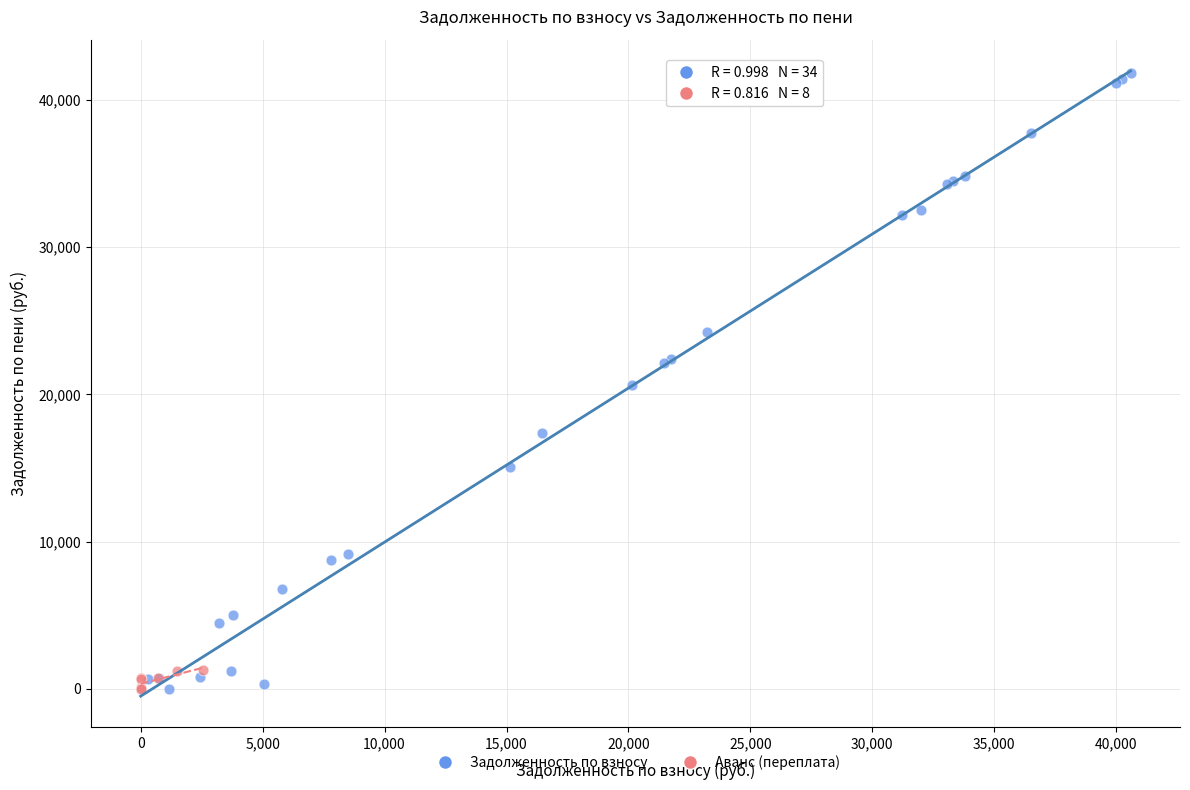

Which series reaches the maximum Y coordinate?

Задолженность по взносу